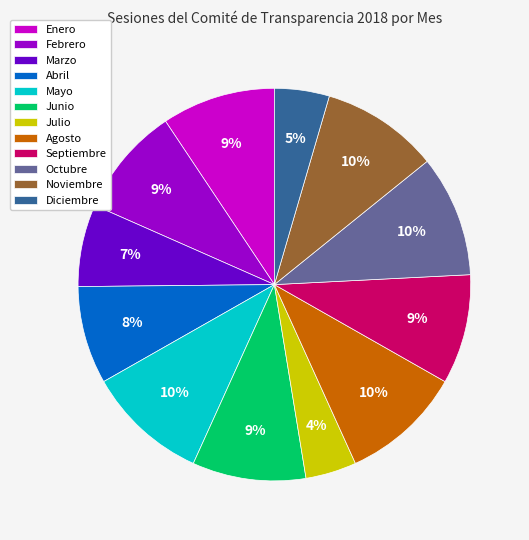

The Febrero slice represents 14% of the pie. True or false?

False